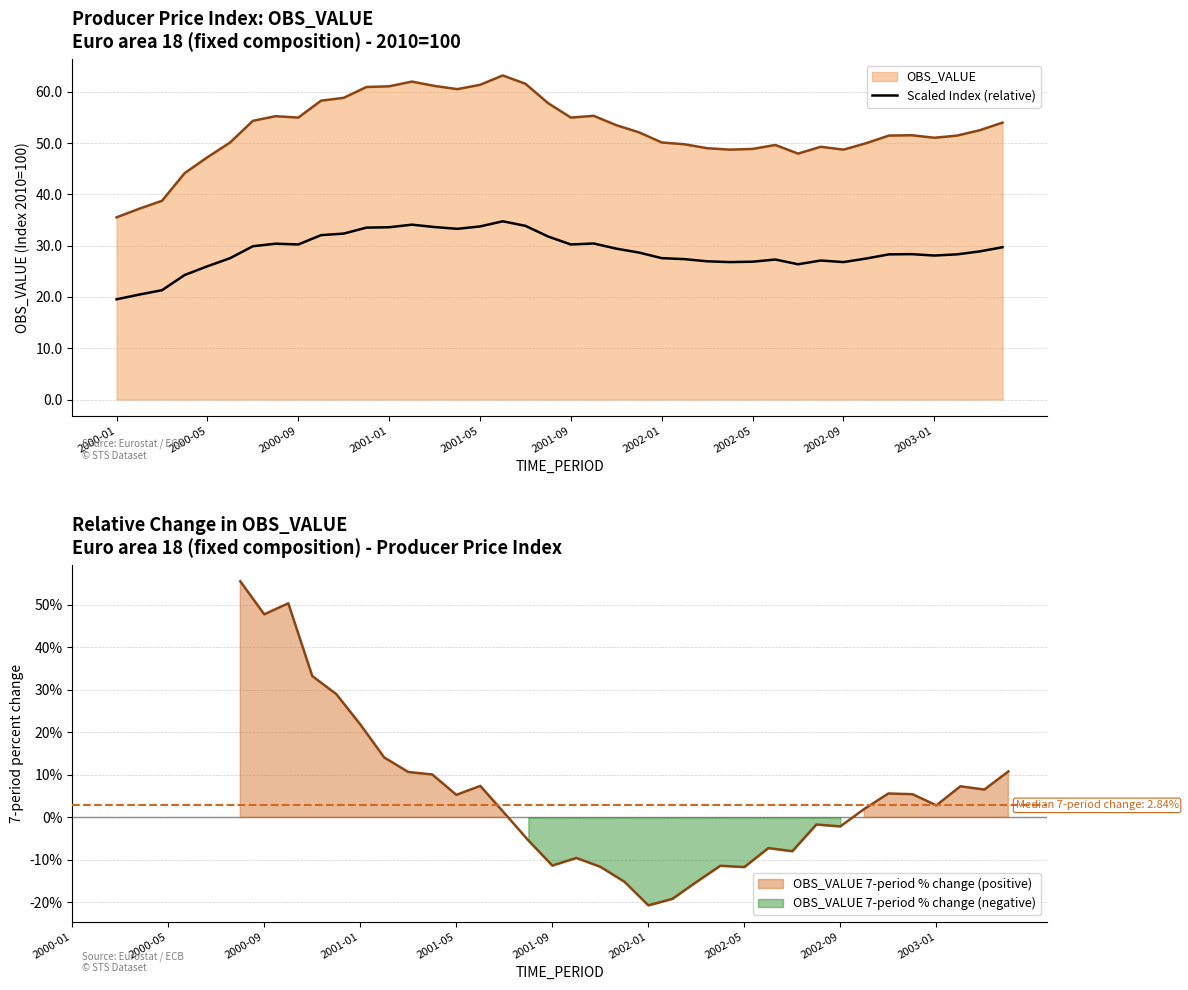

True or false: there are more than 1 points higher than both neighbors.

True